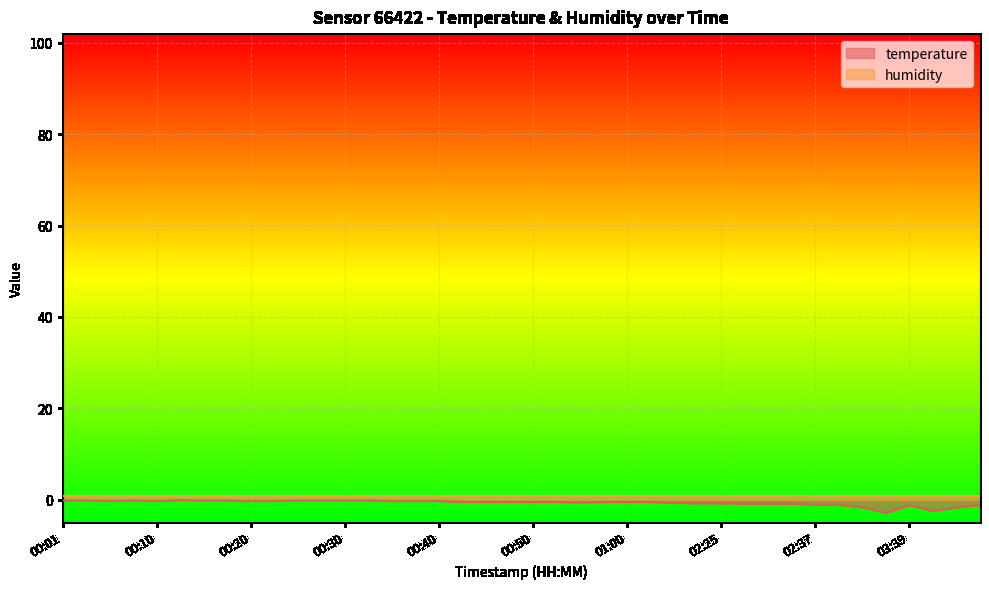

The chart shows a value of -0.5 at 00:57. True or false?

True